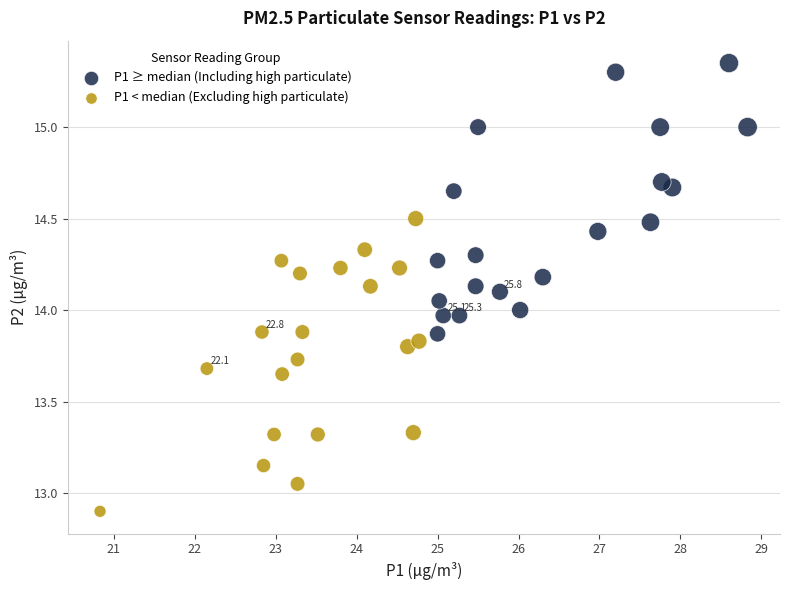

What are all the series names shown in the legend?

P1 ≥ median (Including high particulate), P1 < median (Excluding high particulate)